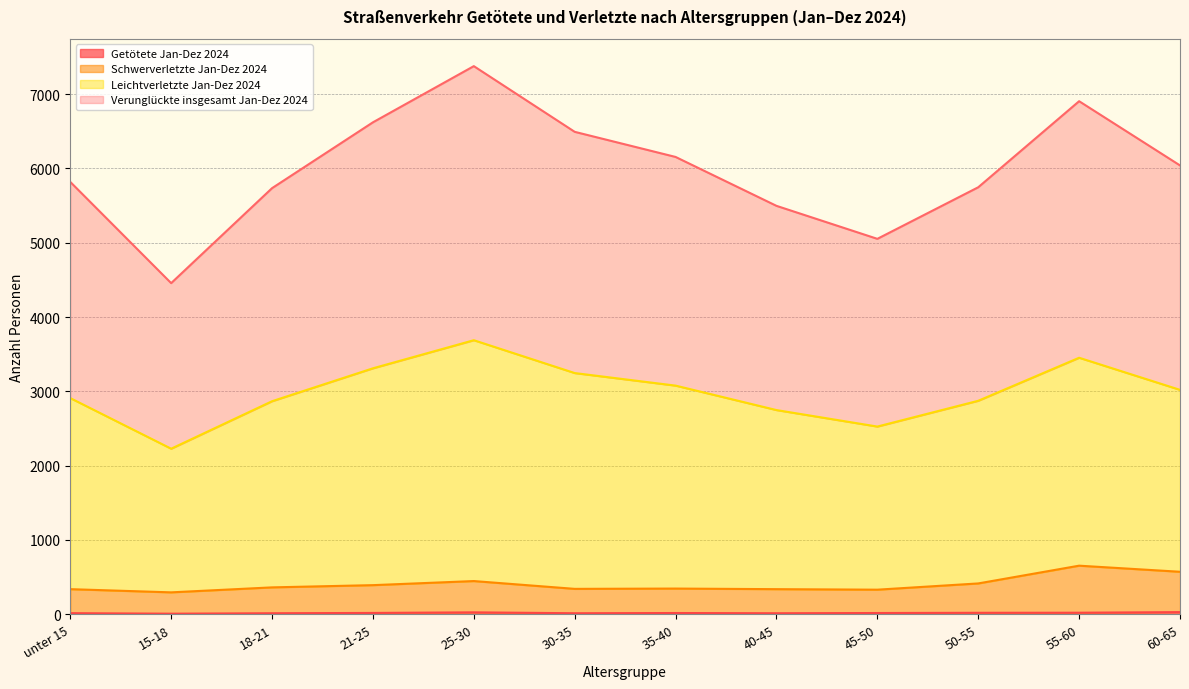

Does the chart display data point markers on the line(s)?

No